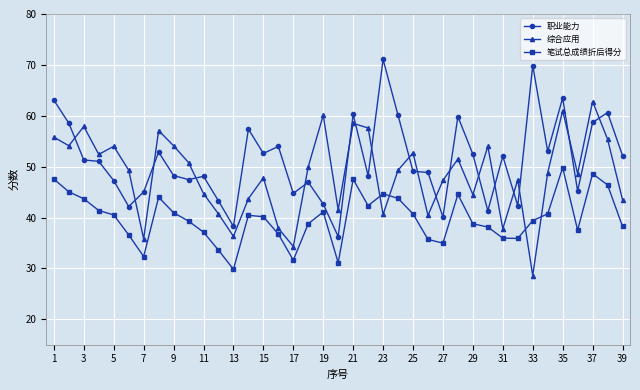

What is the difference between the second highest and second lowest values in the 综合应用 series?

26.7